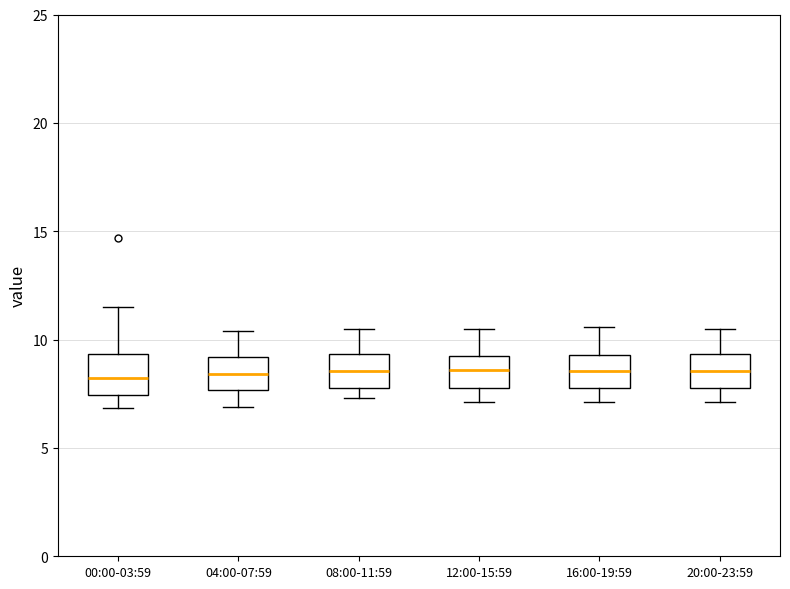

Reading left to right, read every box against the y-axis: the position of its median line, the range the box covers, and the ends of its whiskers. The values are not printed on the chart, so give them approximately, as read against the axis.

00:00-03:59: median 8.0, box 7.5 to 9.5, whiskers 7.0 to 11.5
04:00-07:59: median 8.5, box 7.5 to 9.0, whiskers 7.0 to 10.5
08:00-11:59: median 8.5, box 8.0 to 9.5, whiskers 7.5 to 10.5
12:00-15:59: median 8.5, box 8.0 to 9.0, whiskers 7.0 to 10.5
16:00-19:59: median 8.5, box 8.0 to 9.5, whiskers 7.0 to 10.5
20:00-23:59: median 8.5, box 8.0 to 9.5, whiskers 7.0 to 10.5